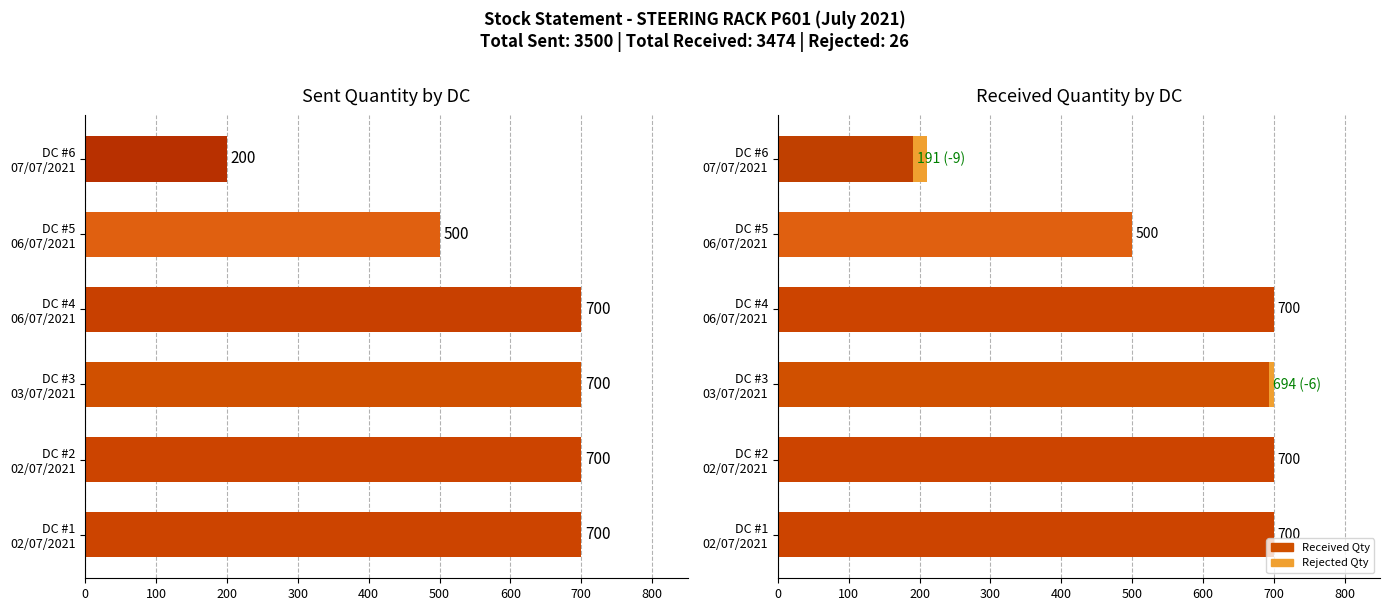

How many bars are there in total?

12